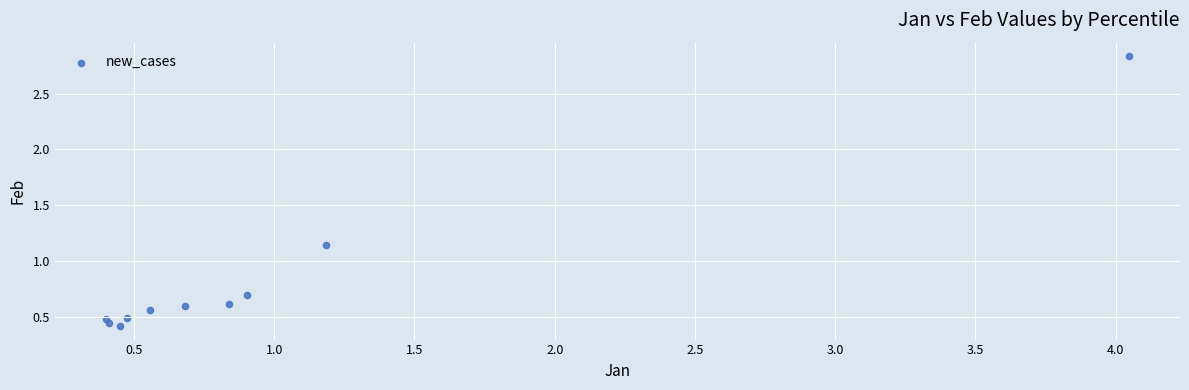

What is the range of Y values (max minus min)?

2.4